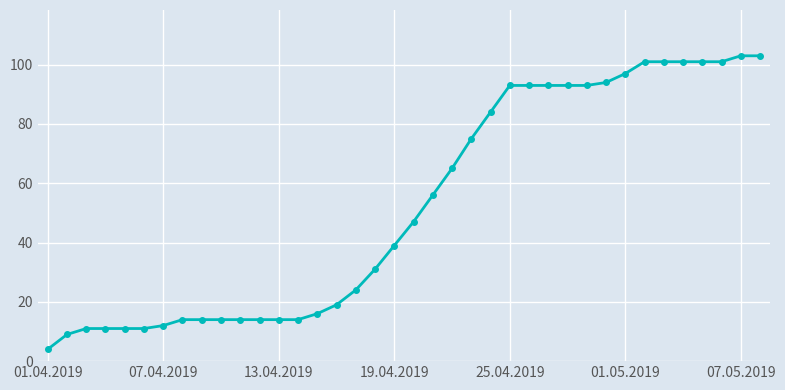

What is the average value?

52